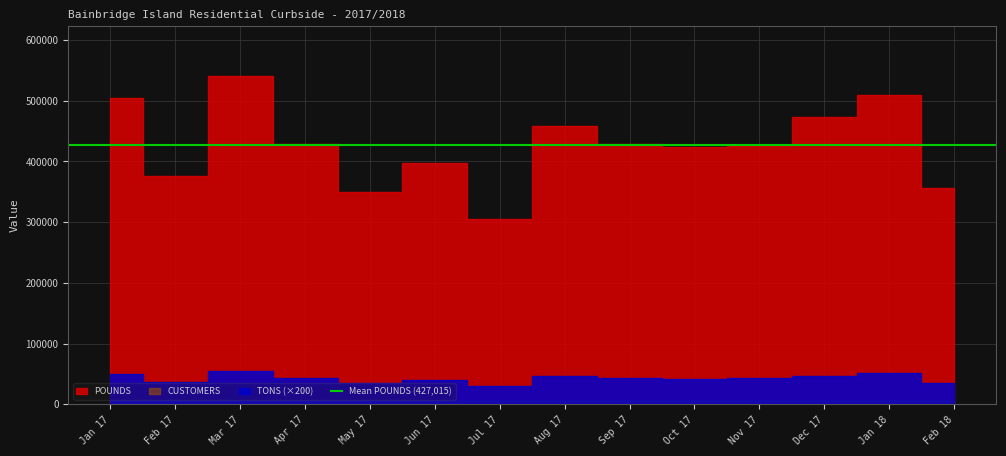

What is the lowest value of the CUSTOMERS series?

6376.0